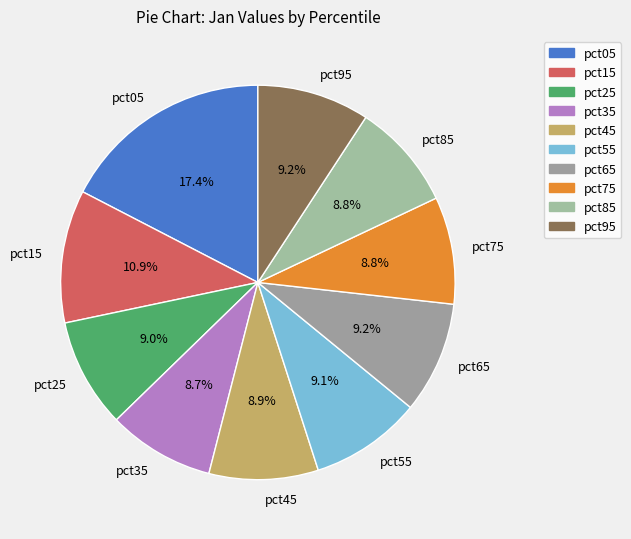

To the nearest percent, what is the difference between the pct05 and pct95 slice percentages?

8%